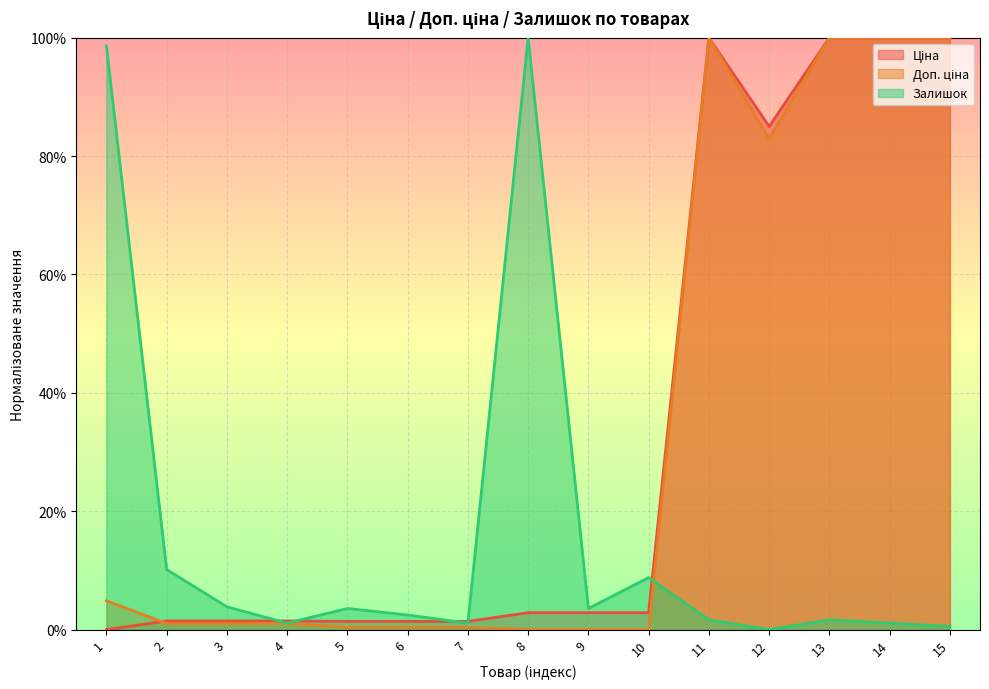

Is it true that Ціна equals 0.0 at 6?

False